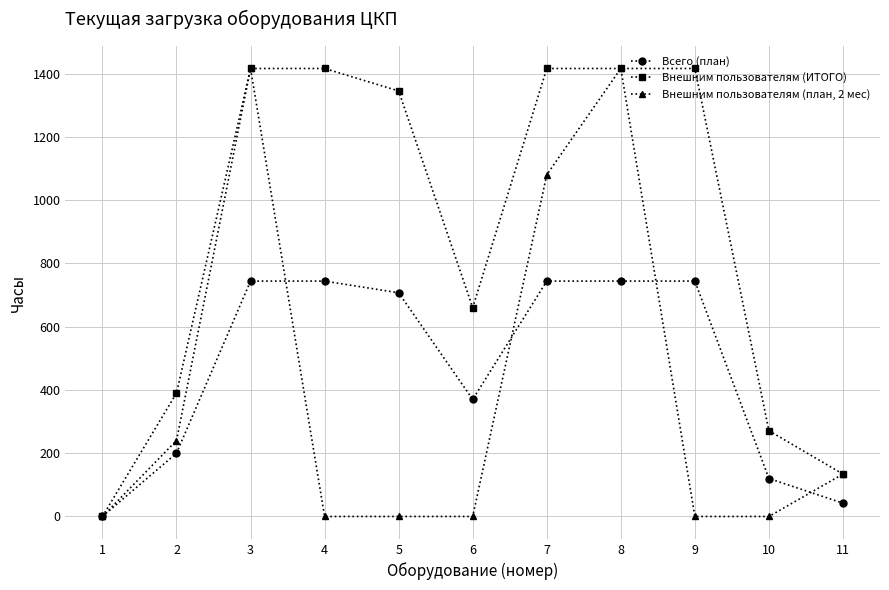

What is the sum of the Всего (план) values at 6 and 1?

370